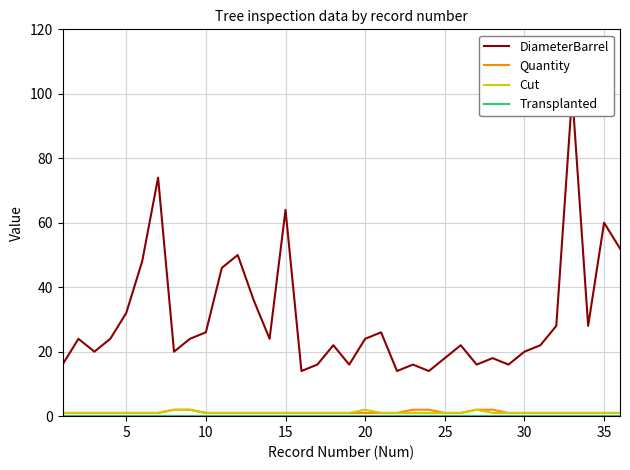

What are all the series names shown in the legend?

DiameterBarrel, Quantity, Cut, Transplanted